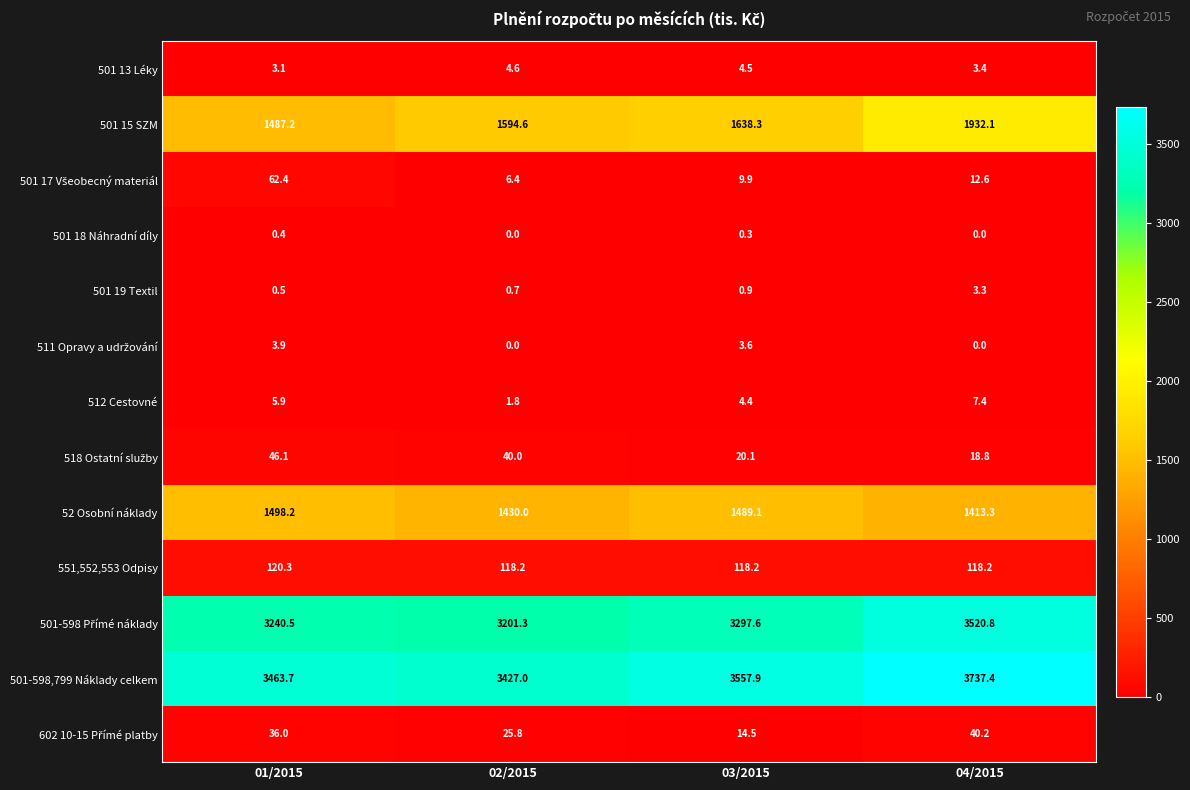

How many categories are shown in the chart?

4